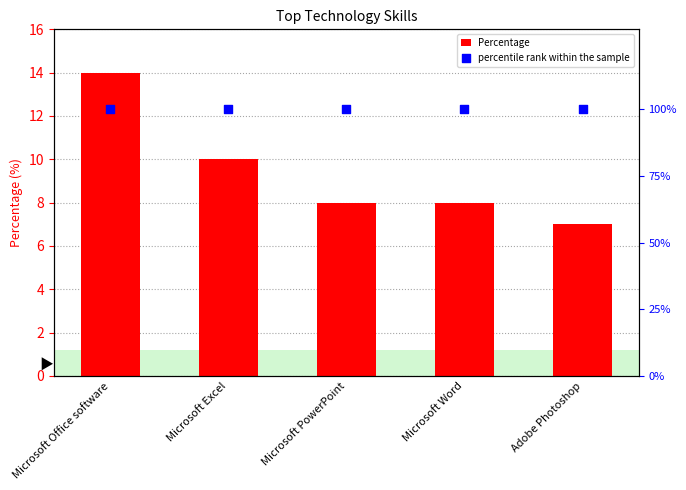

What are all the series names shown in the legend?

Percentage, percentile rank within the sample